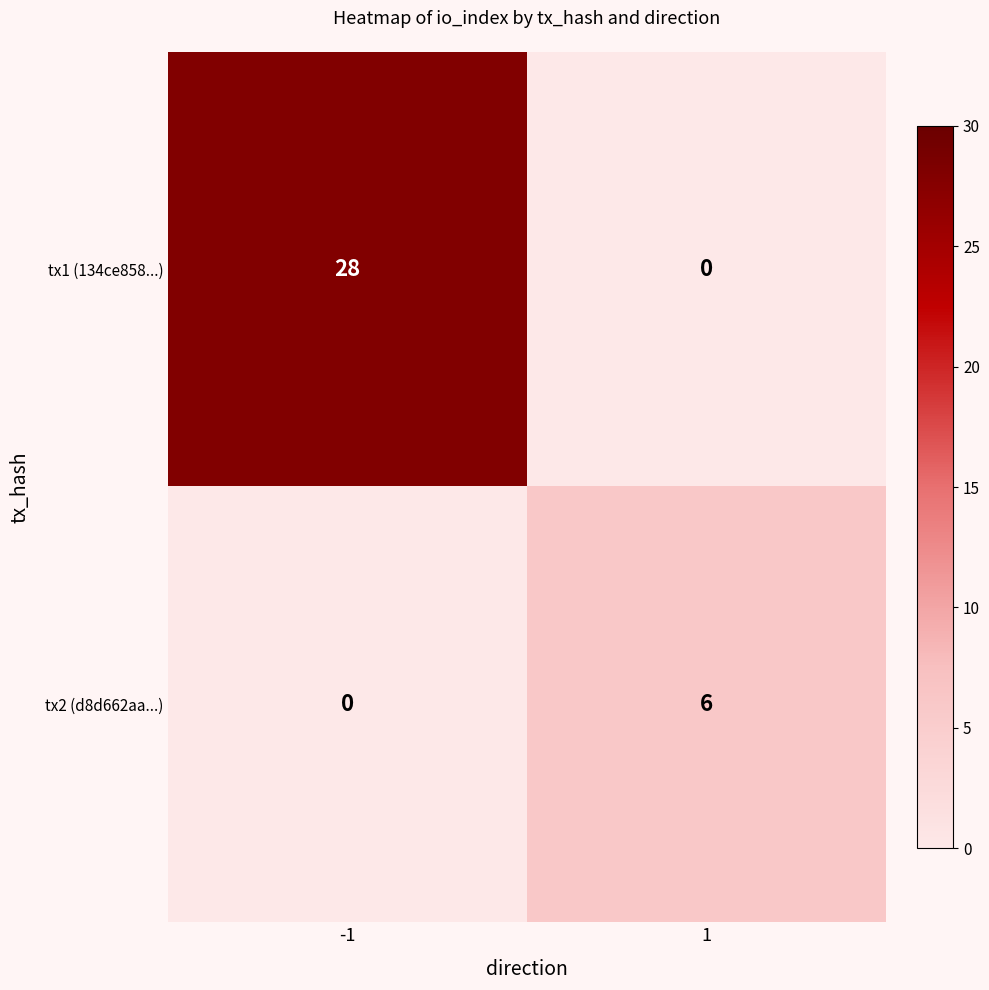

At which category does the chart reach its peak across all series?

-1